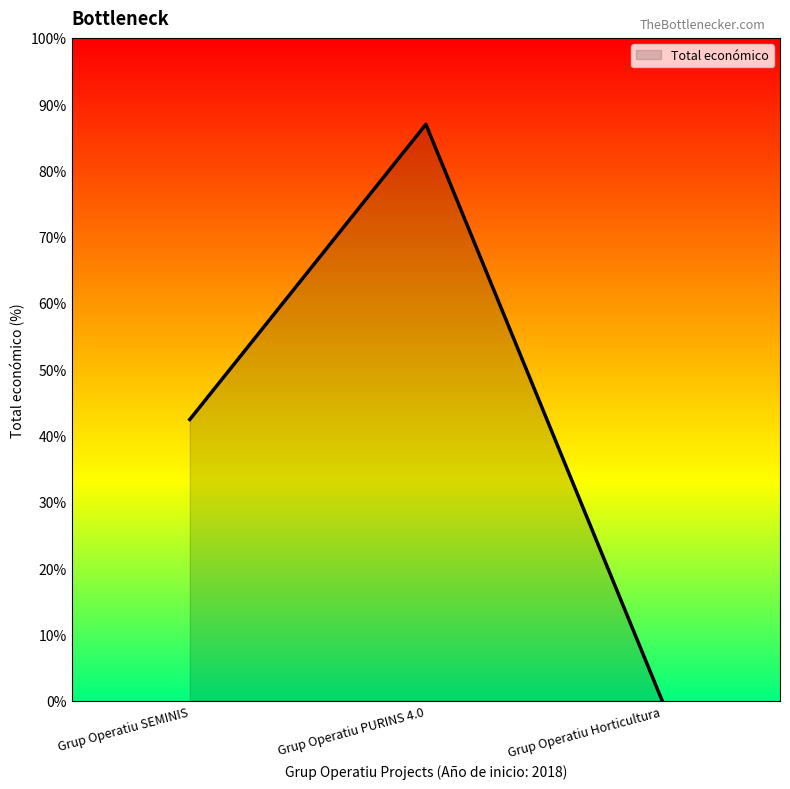

Is this an area chart (filled region under the line)?

Yes